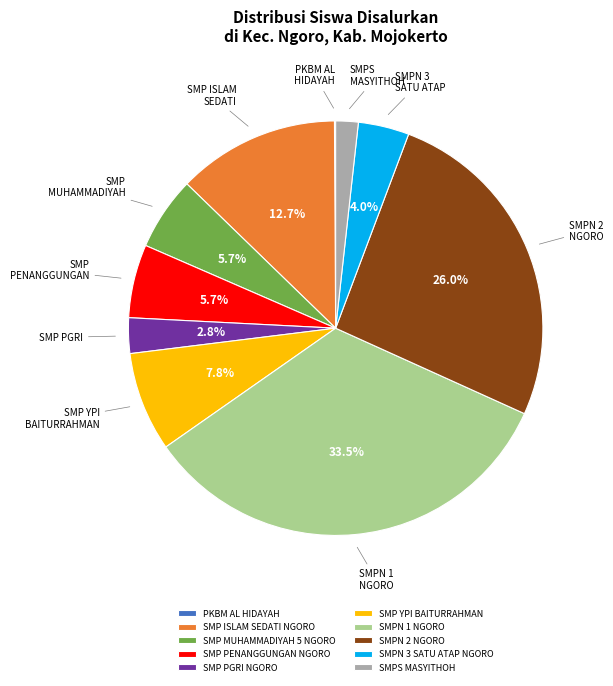

Combined, what portion of the pie is SMP MUHAMMADIYAH 5 NGORO and SMPN 3 SATU ATAP NGORO?

9.7%